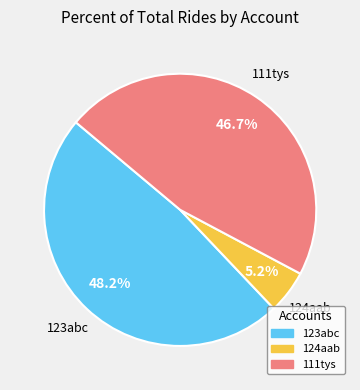

How much of the chart is everything except 123abc?

51.8%